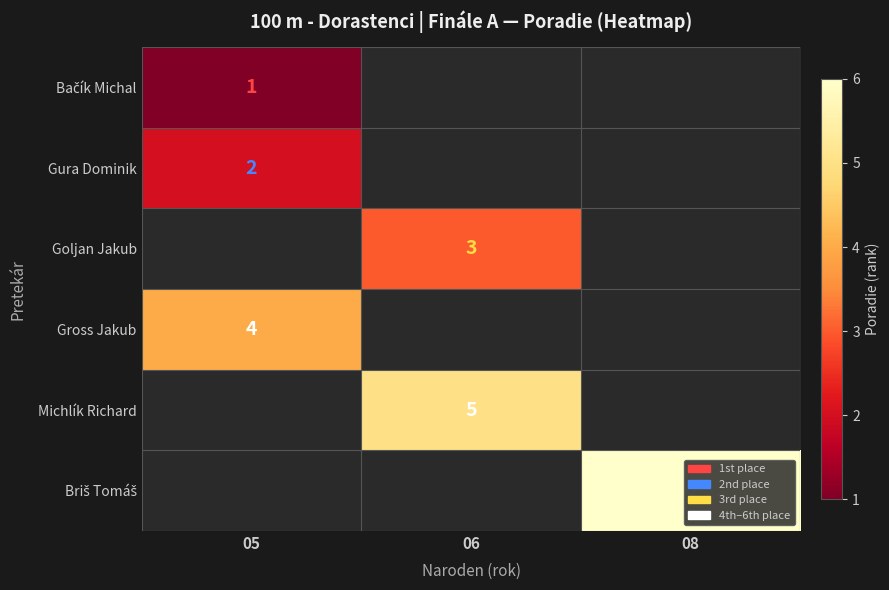

The value of Gross Jakub at 05 is 4. True or false?

True